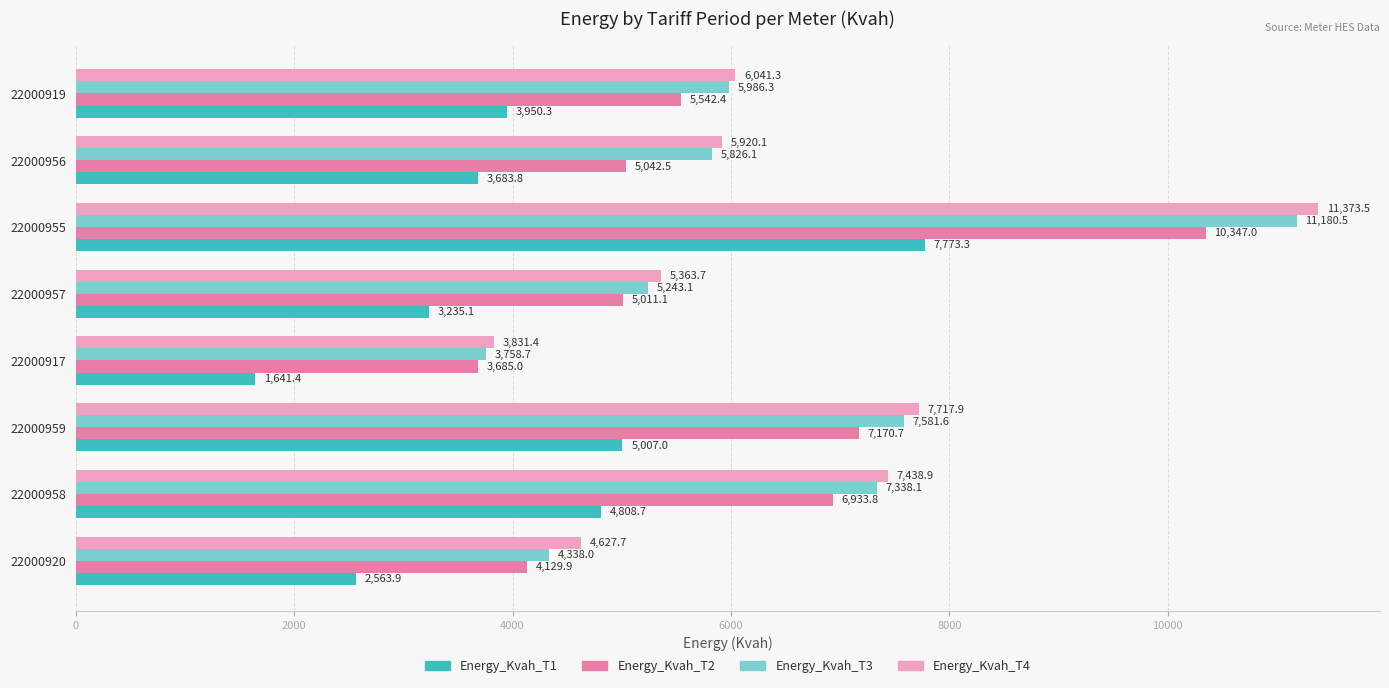

Which category has the lowest value in the Energy_Kvah_T3 series?

22000917